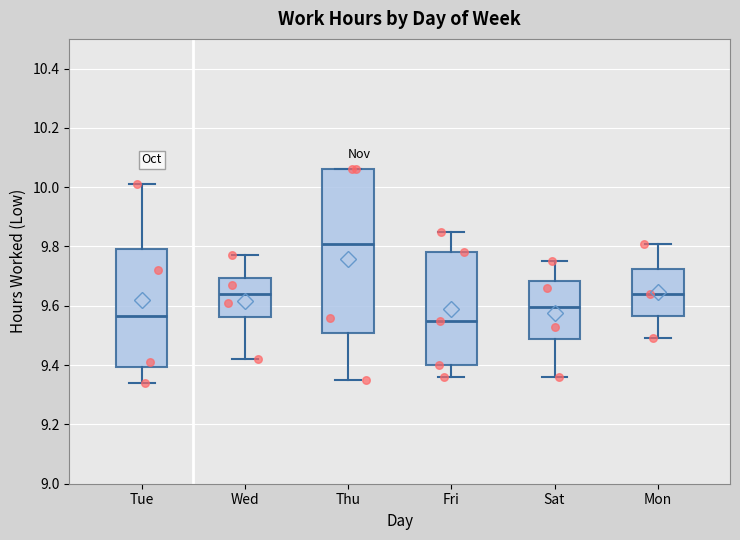

Reading left to right, transcribe this box plot: for each box, give where its median line is, the range the box spans, and where its two whiskers end, as read against the y-axis. The values are not printed on the chart, so give them approximately, as read against the axis.

Tue: median 9.56, box 9.40 to 9.80, whiskers 9.34 to 10.02
Wed: median 9.64, box 9.56 to 9.70, whiskers 9.42 to 9.78
Thu: median 9.82, box 9.50 to 10.06, whiskers 9.36 to 10.06
Fri: median 9.56, box 9.40 to 9.78, whiskers 9.36 to 9.86
Sat: median 9.60, box 9.48 to 9.68, whiskers 9.36 to 9.76
Mon: median 9.64, box 9.56 to 9.72, whiskers 9.50 to 9.82